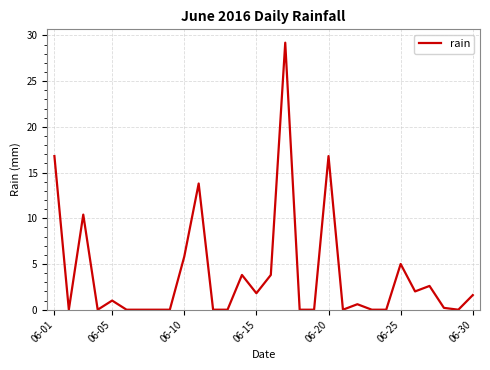

What is the difference between the maximum and minimum values?

29.2